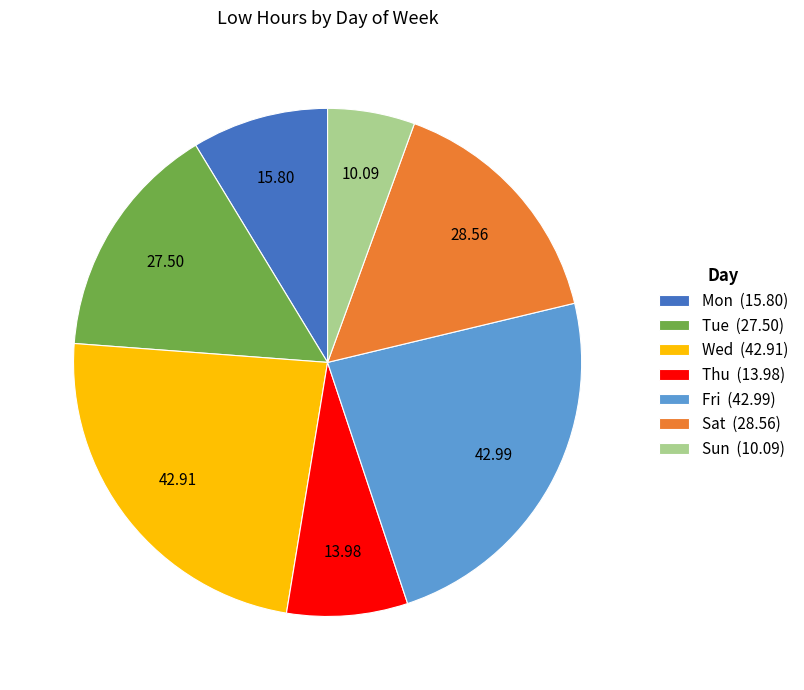

What is the ratio of the value at Mon (15.80) to the value at Wed (42.91)?

0.4